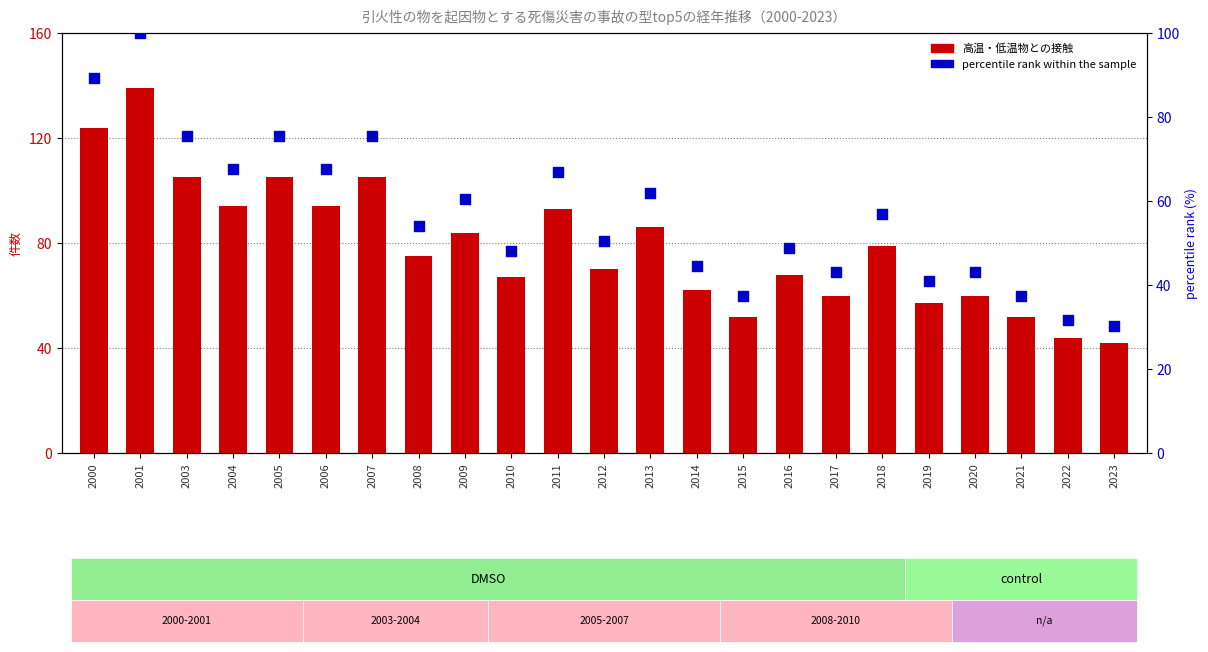

What are all the series names shown in the legend?

高温・低温物との接触, percentile rank within the sample